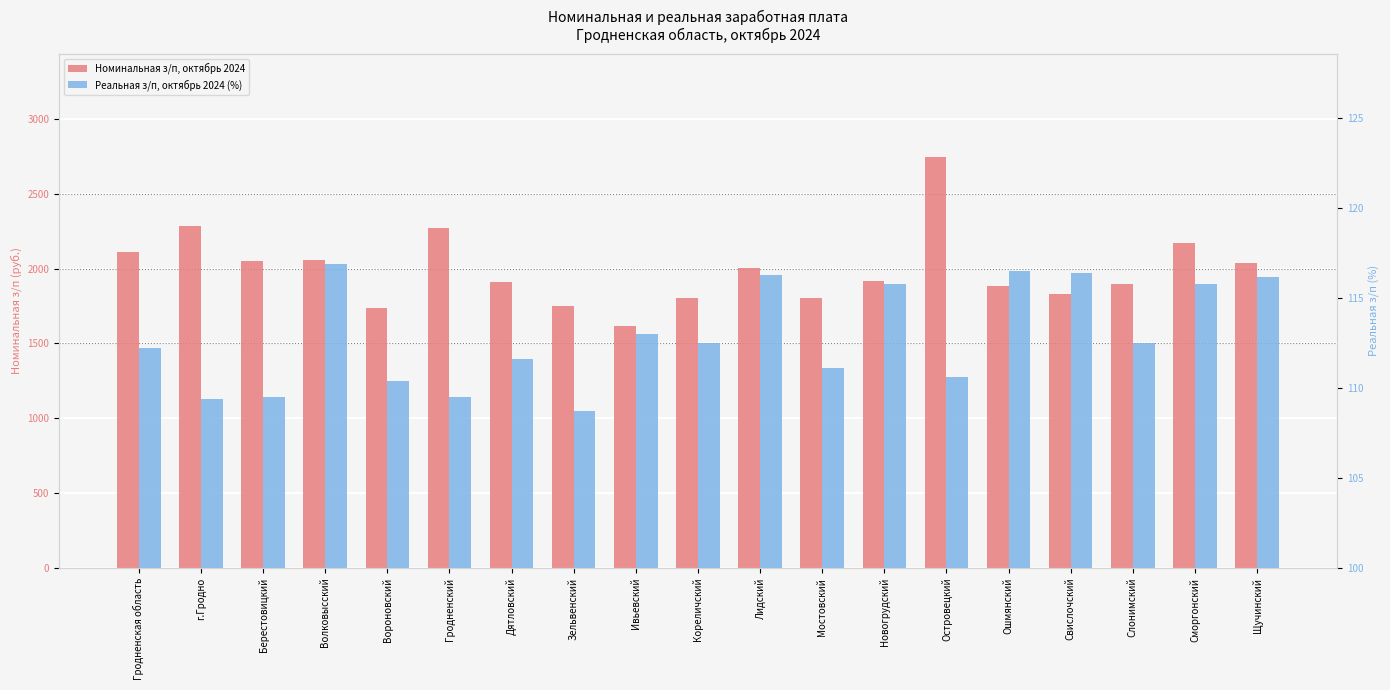

What are all the series names shown in the legend?

Номинальная з/п, октябрь 2024, Реальная з/п, октябрь 2024 (%)